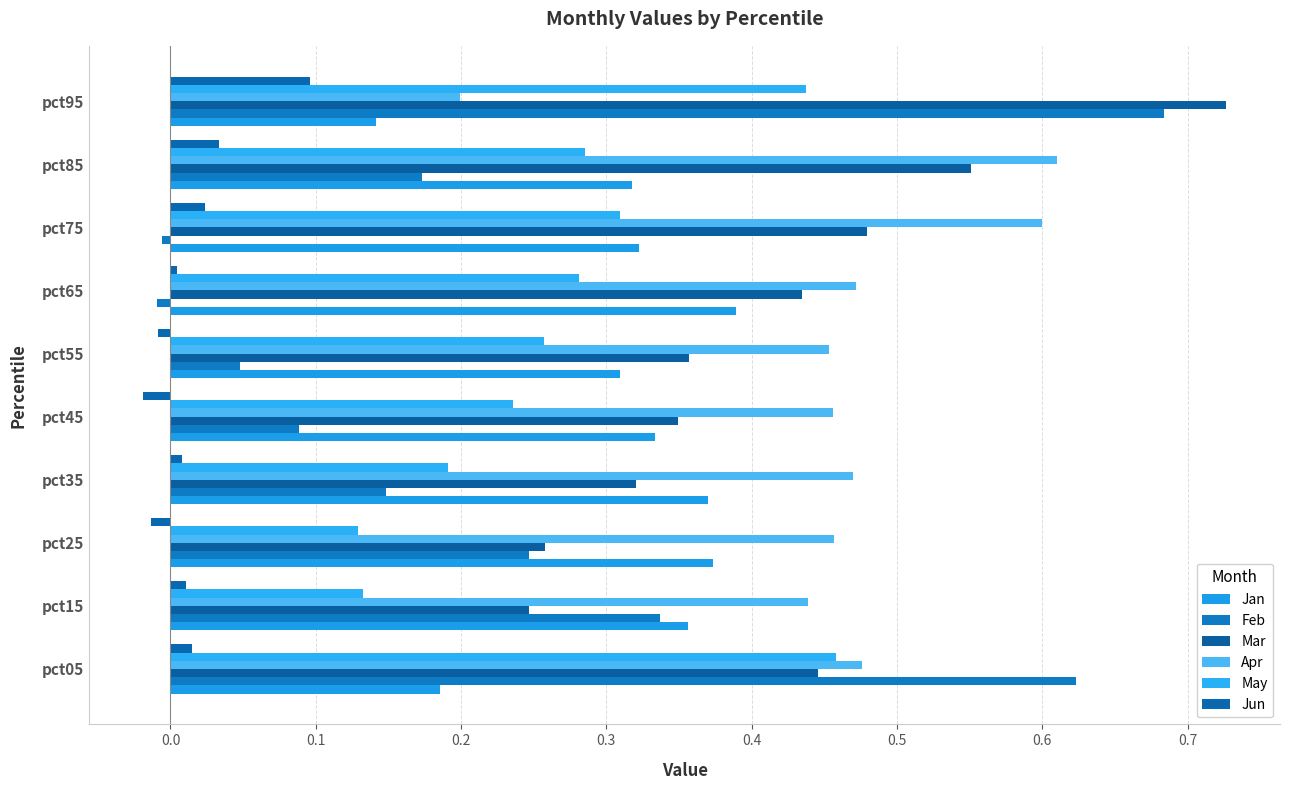

How many distinct data groups are displayed?

6